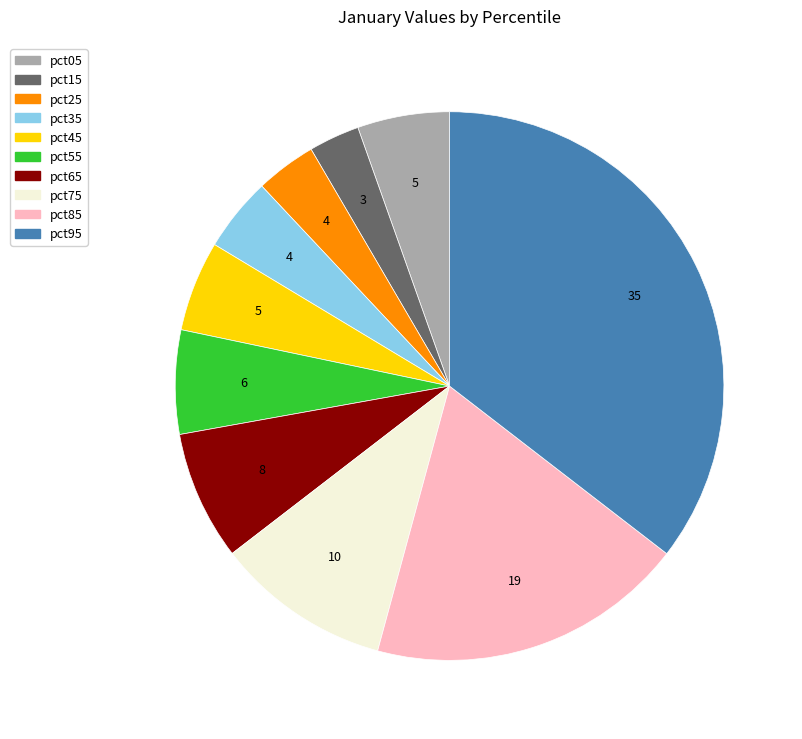

Is it true that pct25 is 4% of the pie?

True